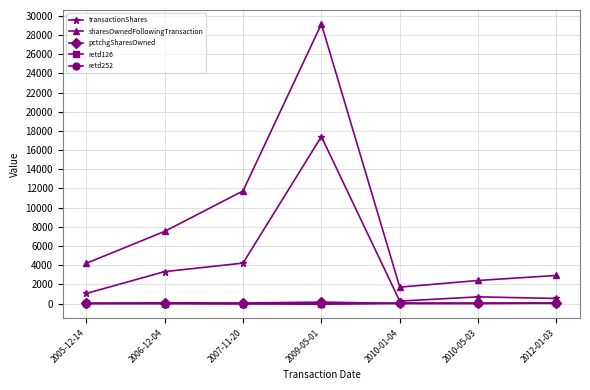

Does the chart have visible grid lines?

Yes